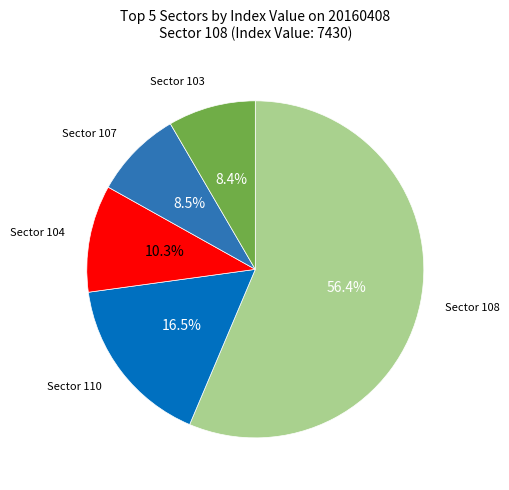

Between Sector 103 and Sector 108, which is larger?

Sector 108